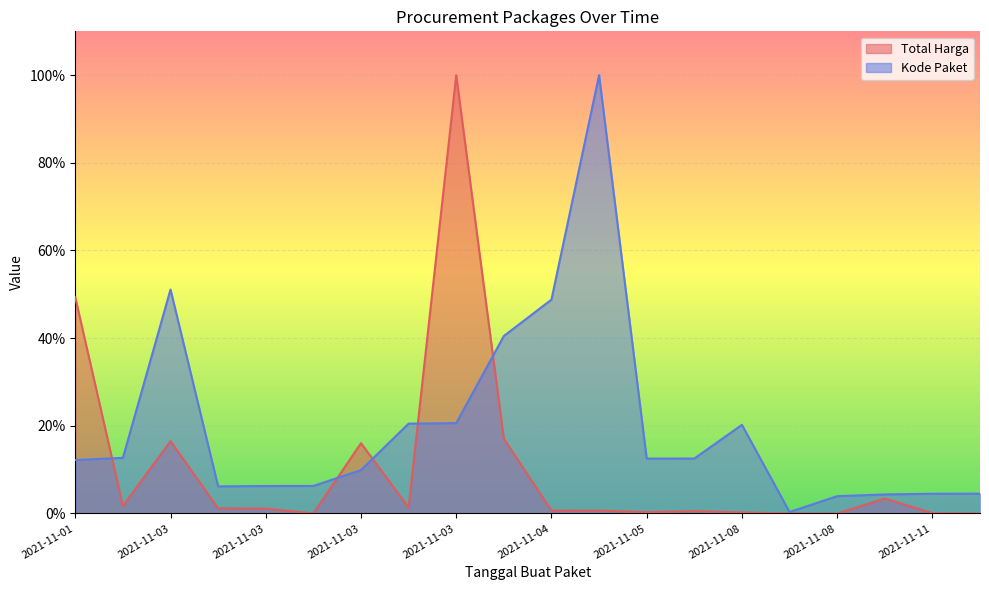

Does the chart display data point markers on the line(s)?

No